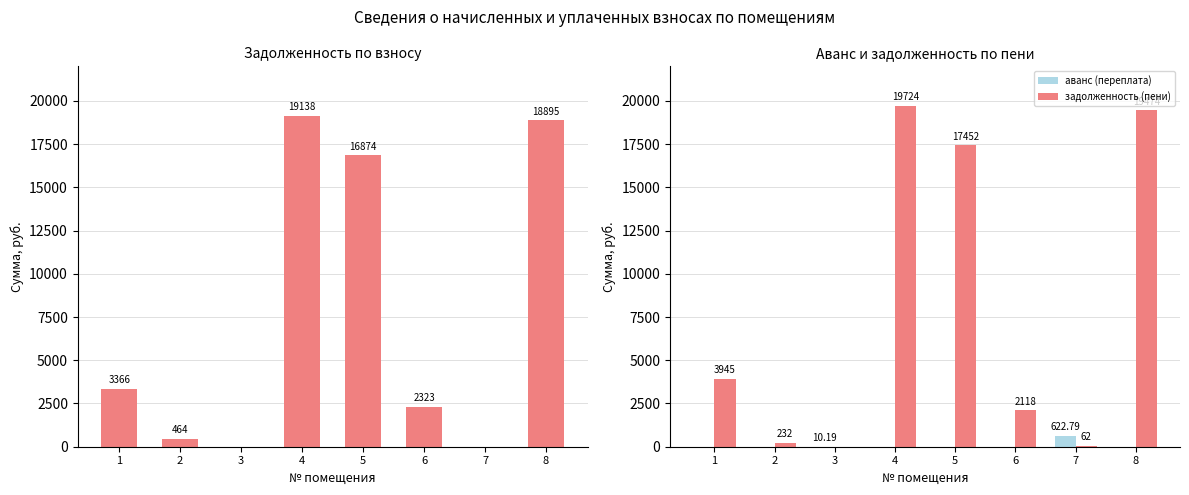

What is the value of the задолженность (взнос) bar at the 8th from the left?

18895.1